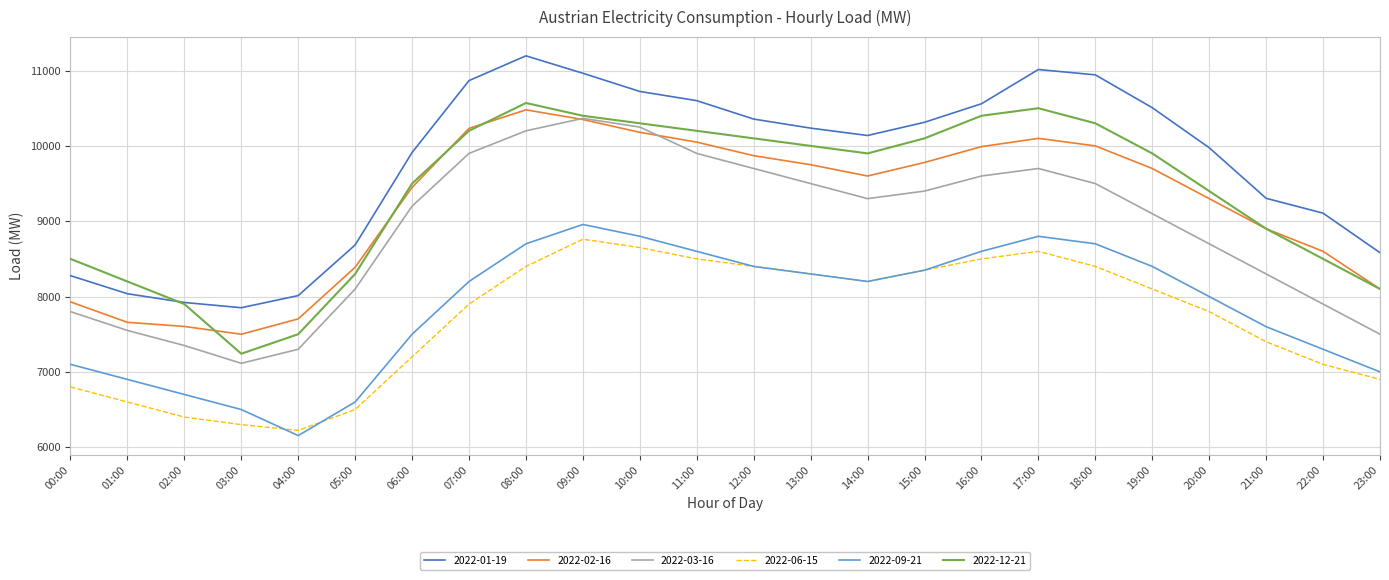

Which series has the largest total across all categories?

2022-01-19